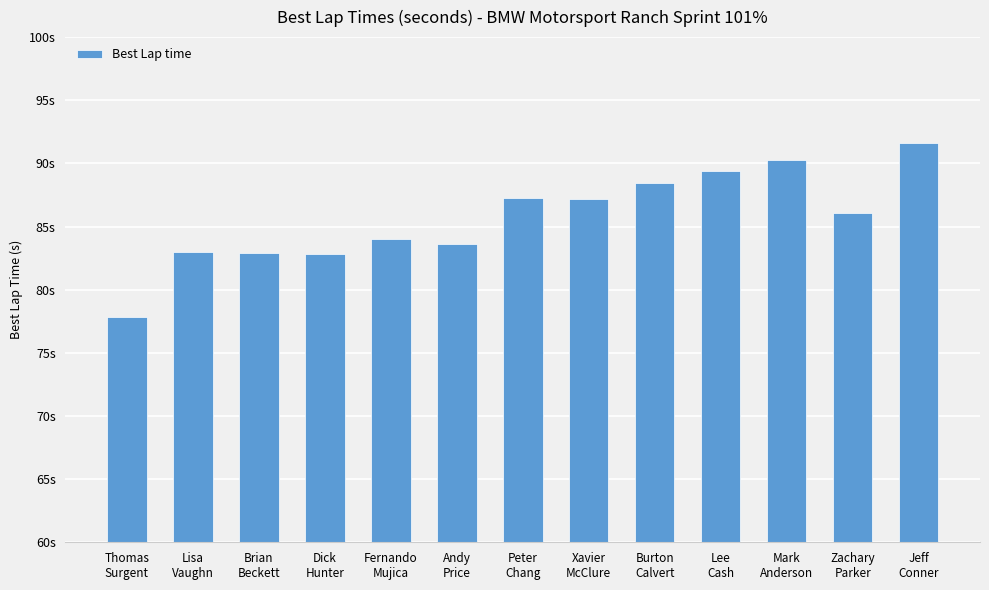

Are the bars horizontal?

No